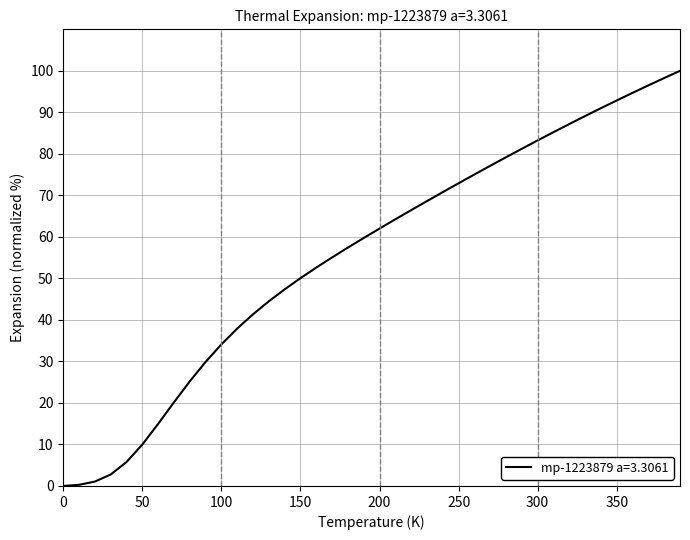

What is the greatest value displayed?

100.0